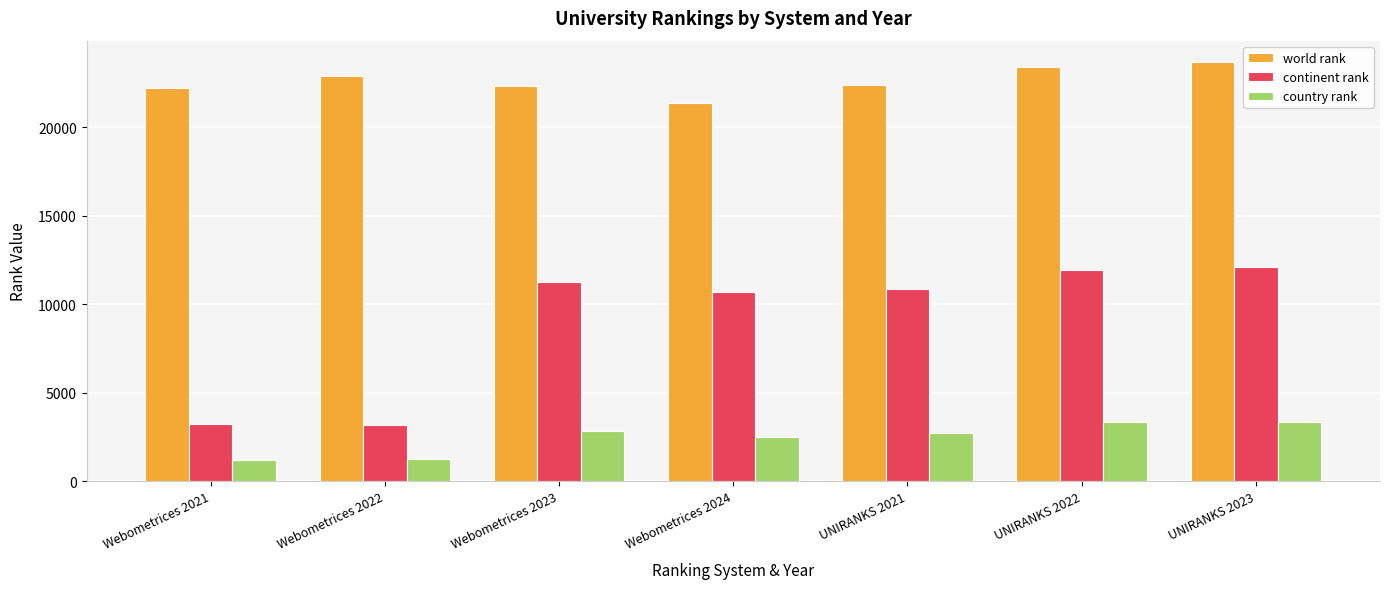

How many data points does each series have?

7